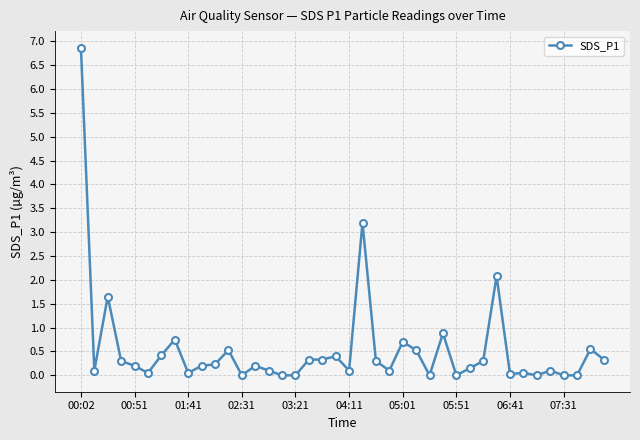

True or false: there are more than 0 points higher than both neighbors.

True